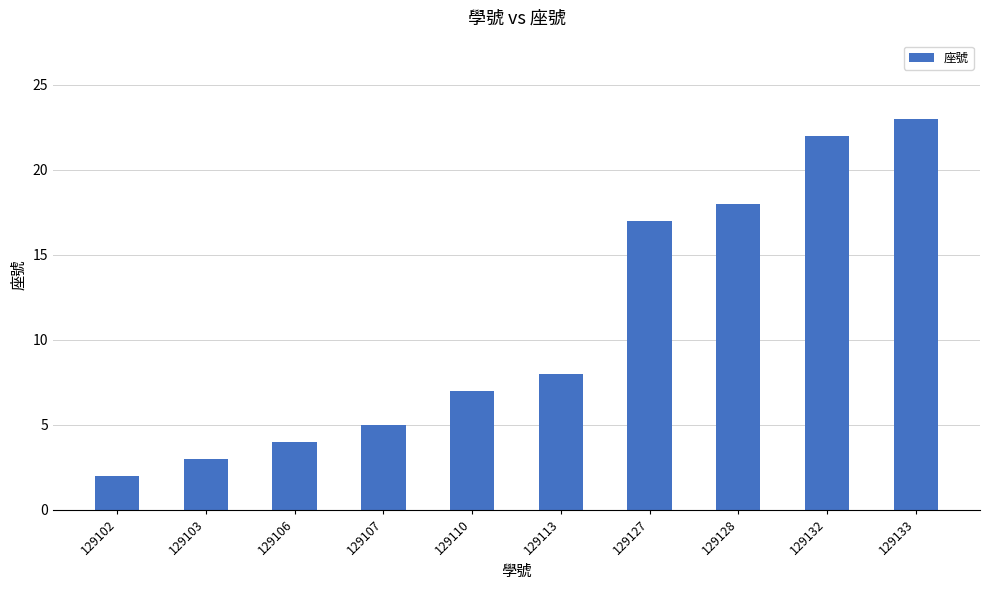

Rank the categories by value from highest to lowest.

129133, 129132, 129128, 129127, 129113, 129110, 129107, 129106, 129103, 129102